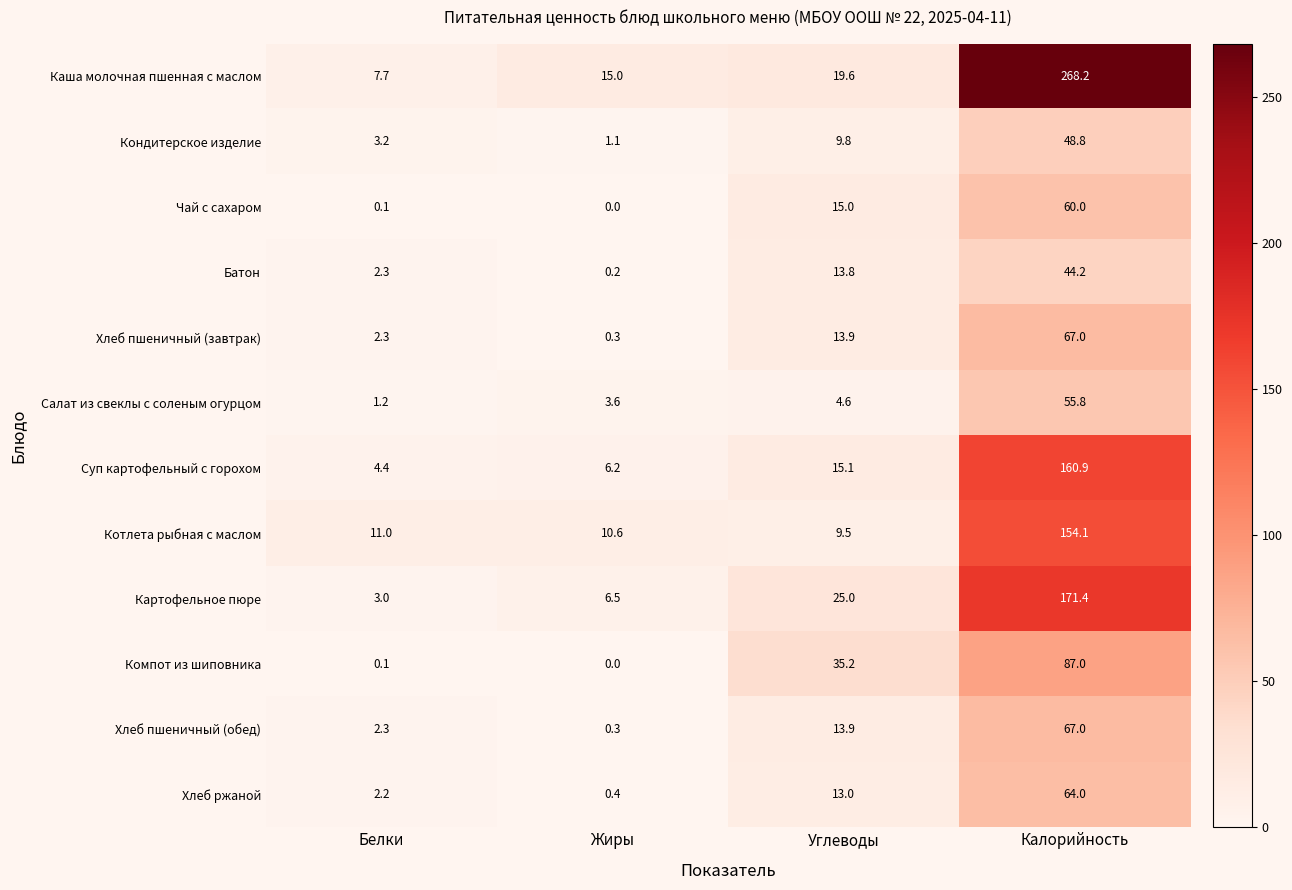

What is the spread (max minus min) of values at Углеводы?

30.6